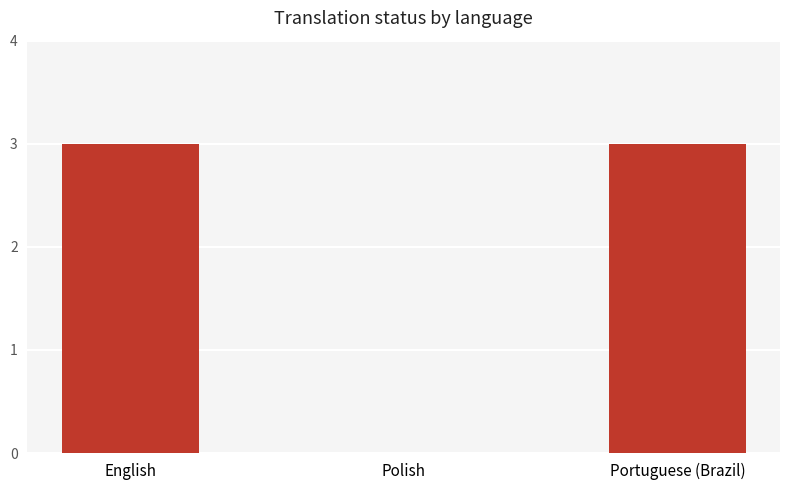

What is the maximum value shown in the chart?

3